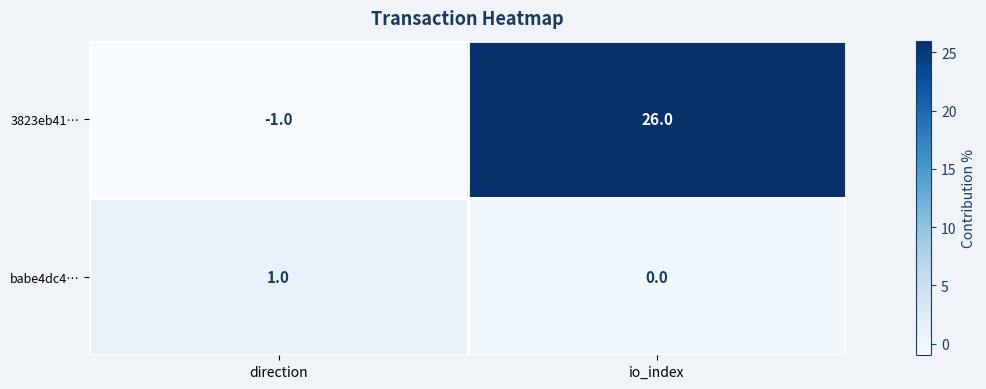

Which series has the largest range (max minus min)?

3823eb41…